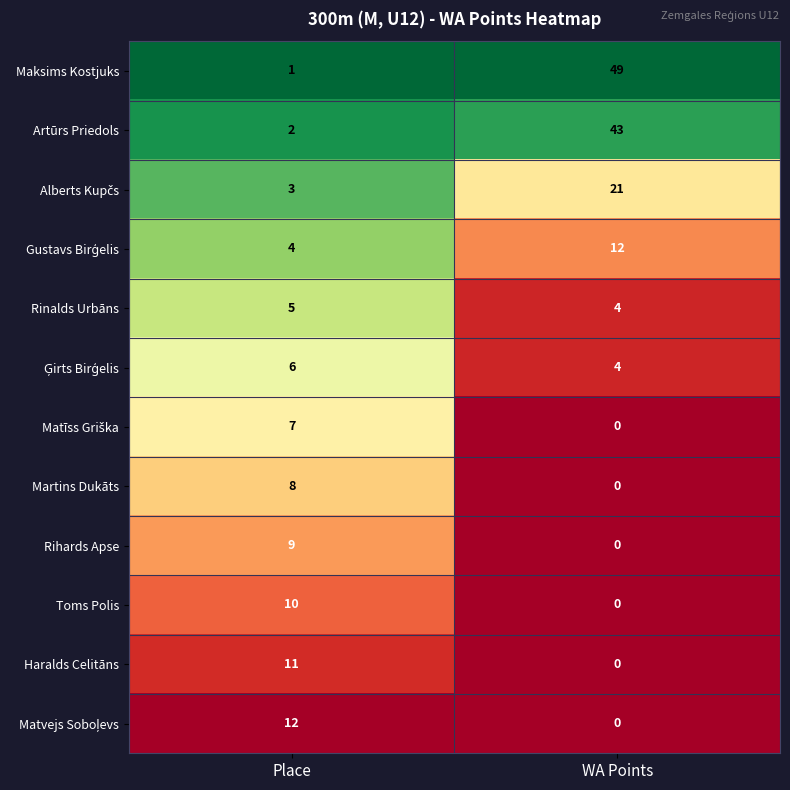

Read the Martins Dukāts value at Place.

8